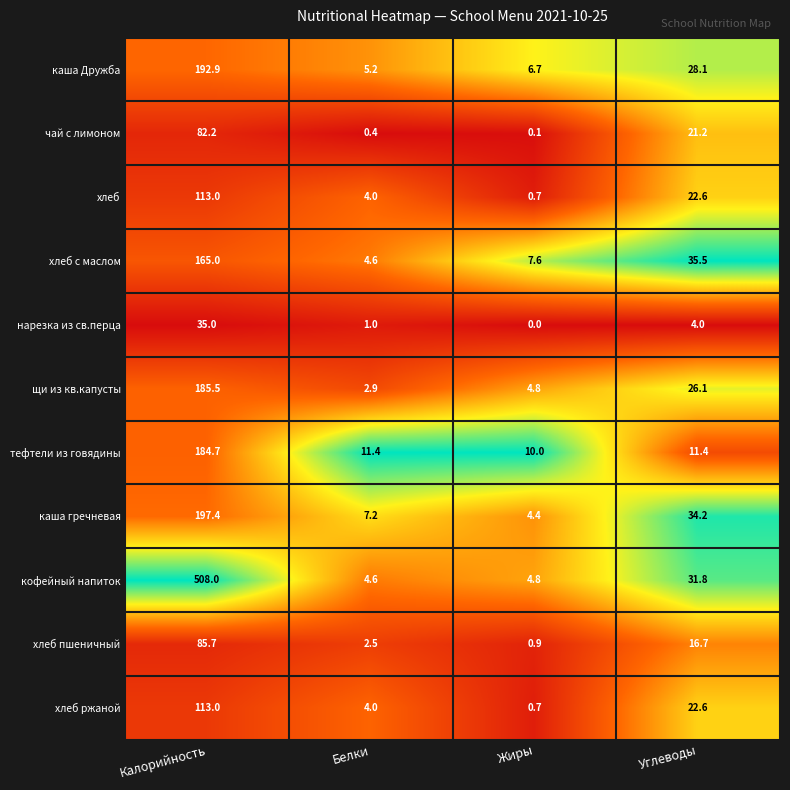

How many categories are shown in the chart?

4